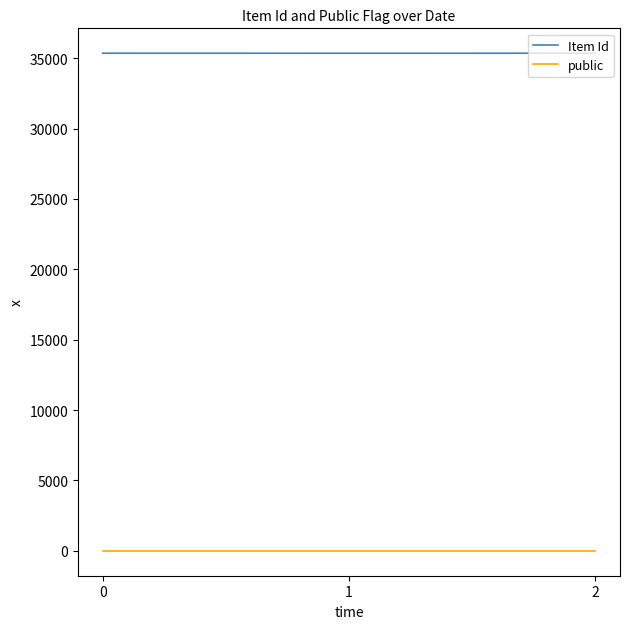

The value of Item Id at 1 is 61824. True or false?

False